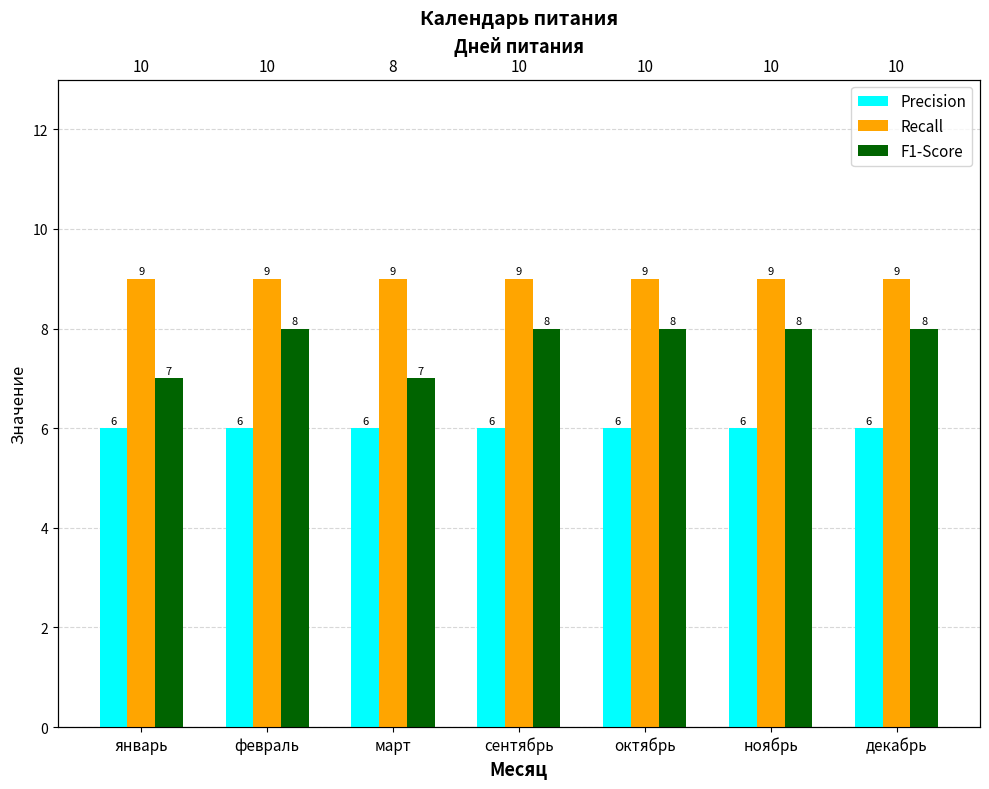

Are the bars grouped side by side (vs. stacked)?

Yes